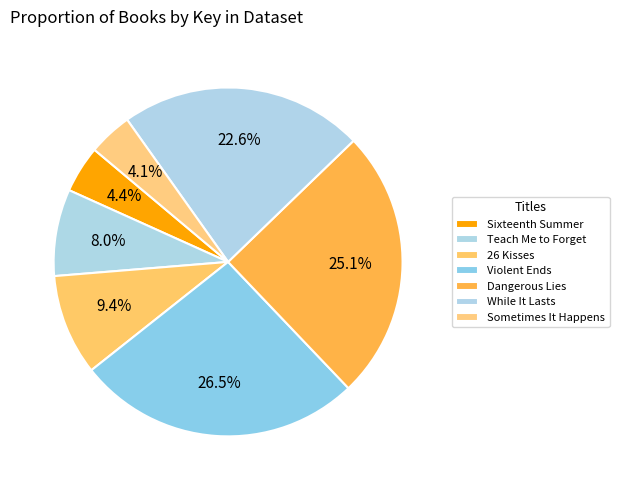

Between 26 Kisses and Violent Ends, which is larger?

Violent Ends